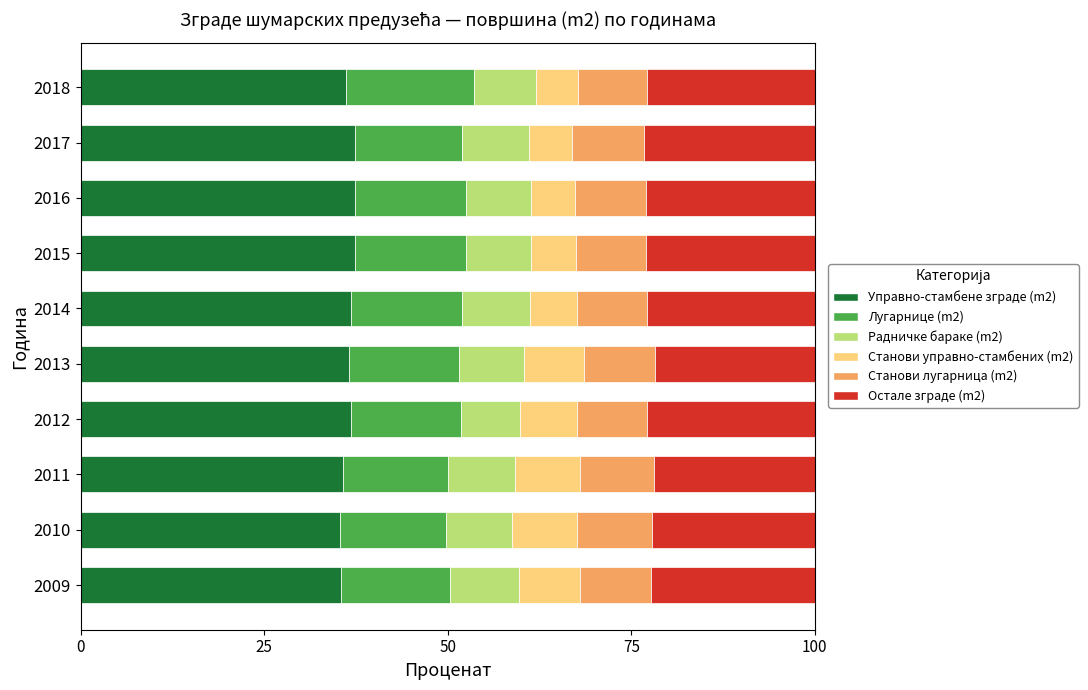

True or false: Управно-стамбене зграде (m2) has a value of 35.4 at 2010.

True